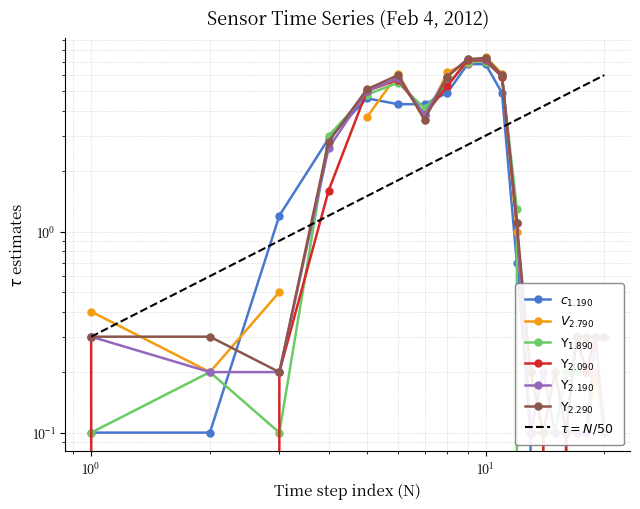

Does the chart have visible grid lines?

Yes